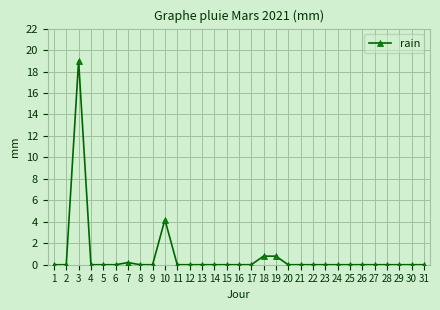

Reading left to right, extract all data points from this chart.

0.0	0.0	19.0	0.0	0.0	0.0	0.2	0.0	0.0	4.2	0.0	0.0	0.0	0.0	0.0	0.0	0.0	0.8	0.8	0.0	0.0	0.0	0.0	0.0	0.0	0.0	0.0	0.0	0.0	0.0	0.0